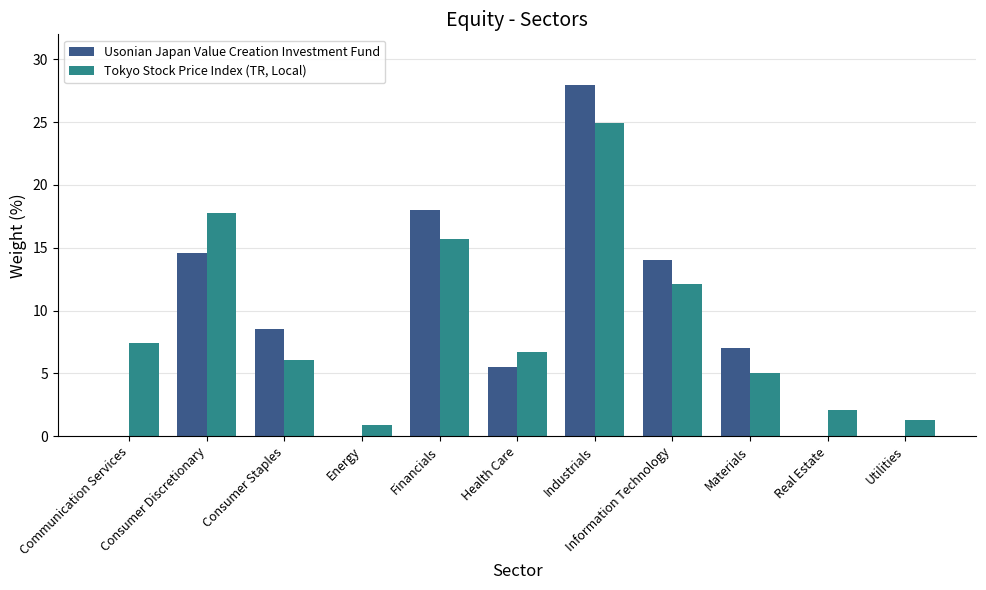

What is the sum of all Tokyo Stock Price Index (TR, Local) values?

100.0